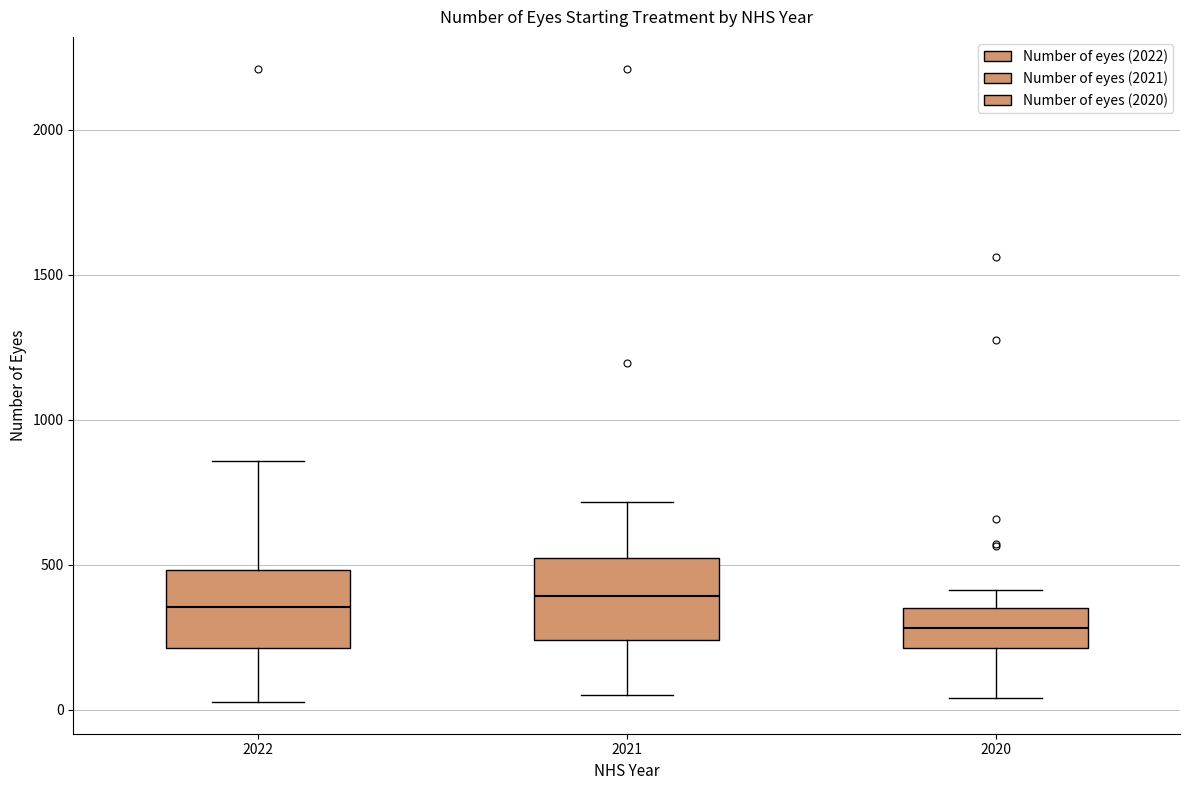

Reading left to right, read every box against the y-axis: the position of its median line, the range the box covers, and the ends of its whiskers. The values are not printed on the chart, so give them approximately, as read against the axis.

2022: median 350, box 200 to 500, whiskers 50 to 850
2021: median 400, box 250 to 500, whiskers 50 to 700
2020: median 300, box 200 to 350, whiskers 50 to 400